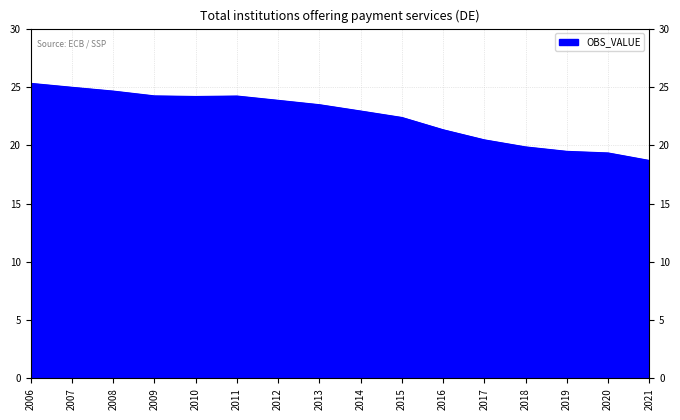

What is the sum of all values?

359.3